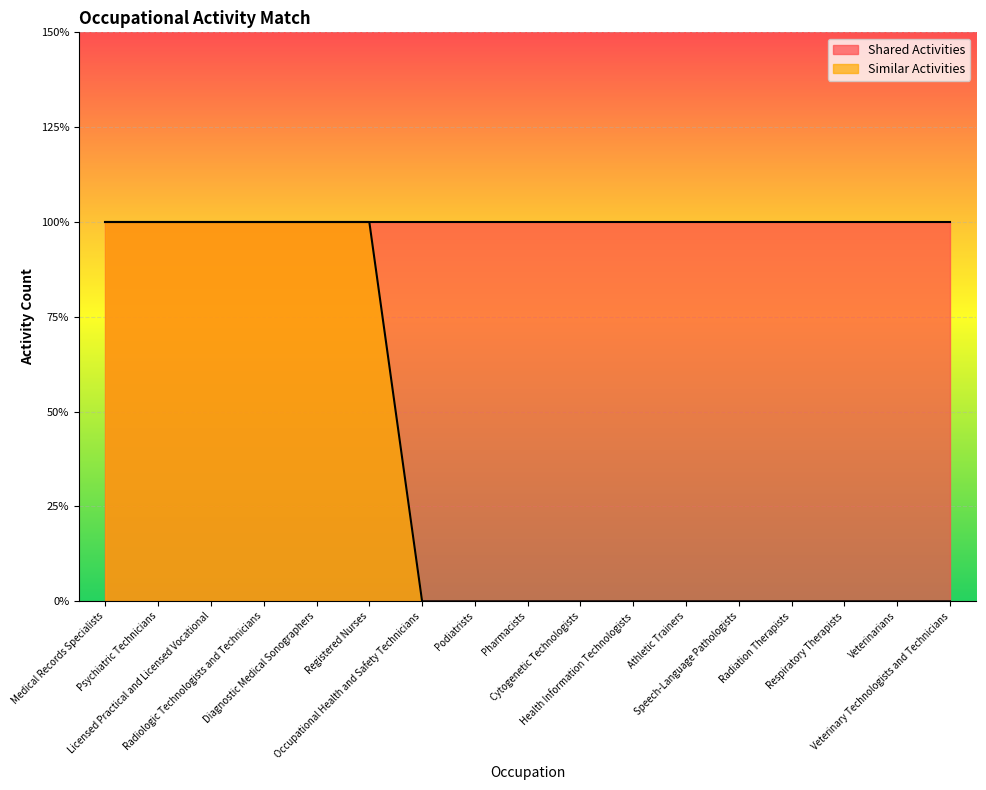

What is the maximum value shown in the chart?

1